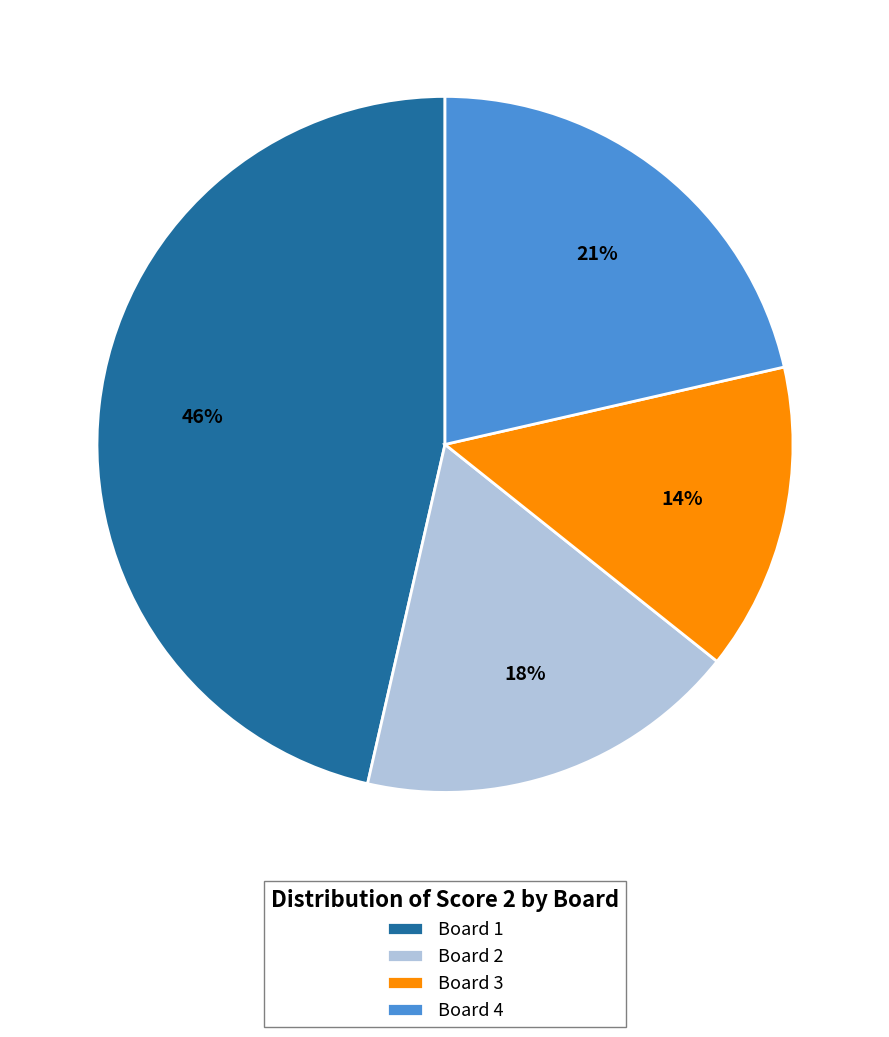

What is the smallest slice in the pie chart?

Board 3